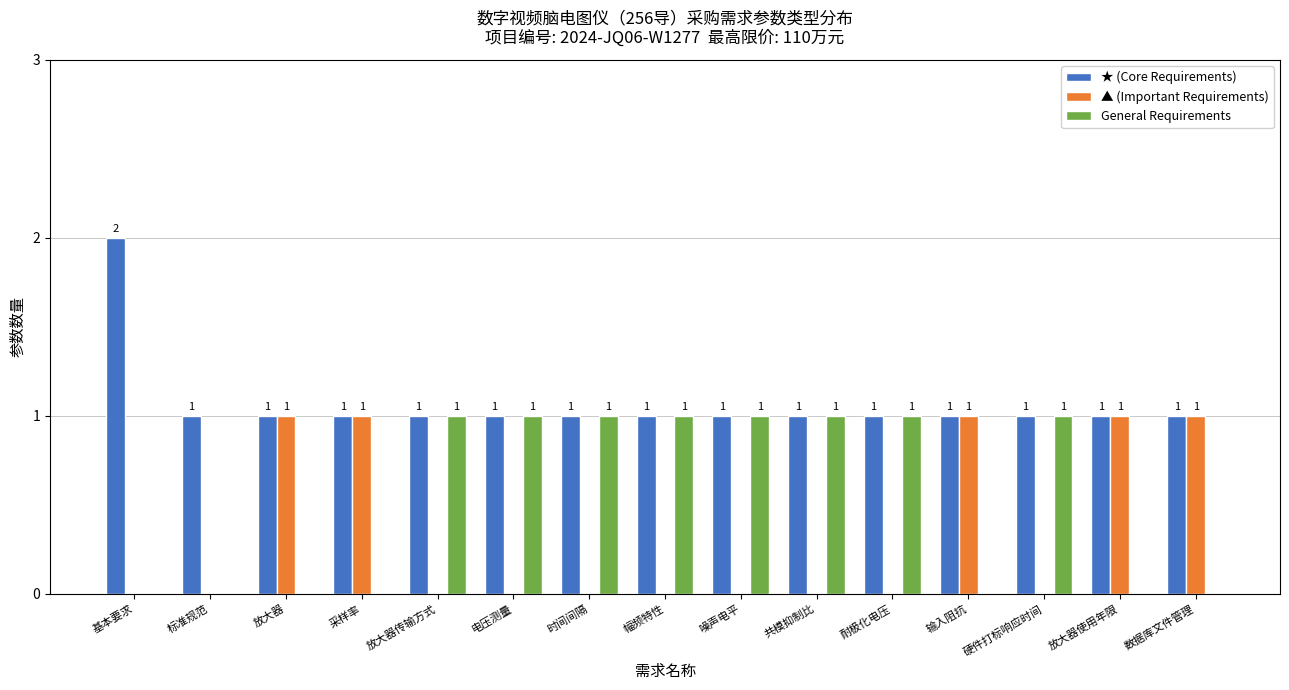

What is the spread (max minus min) of values at 标准规范?

1